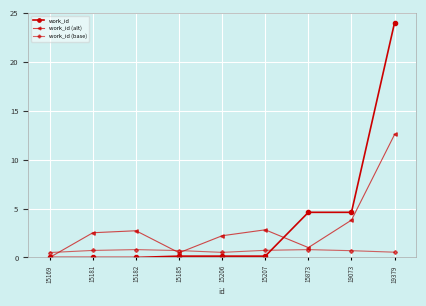

At which category does work_id (alt) reach its first local valley?

15185